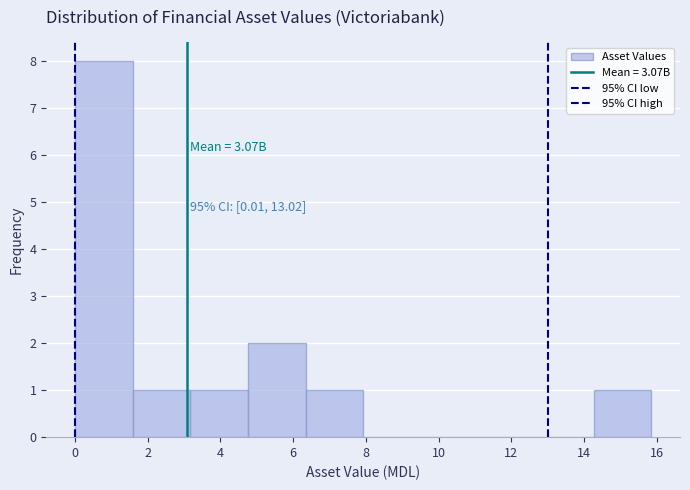

Over which range of the x-axis is the bar tallest?

0.0 to 1.6